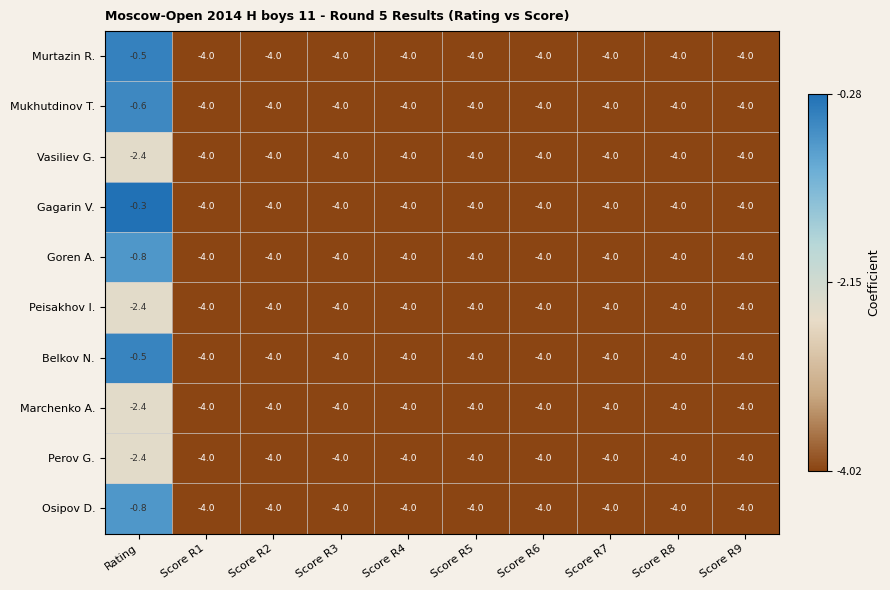

What is the minimum value shown in the chart?

-4.0